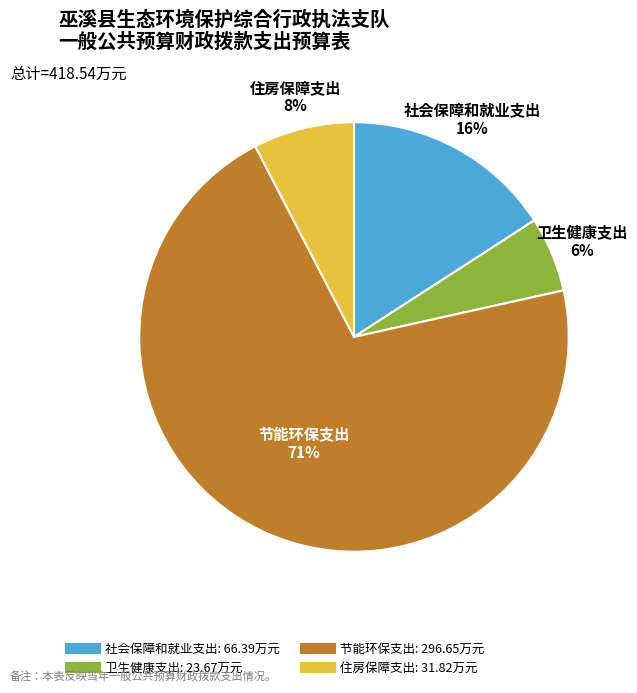

Is it true that 住房保障支出 is 1% of the pie?

False